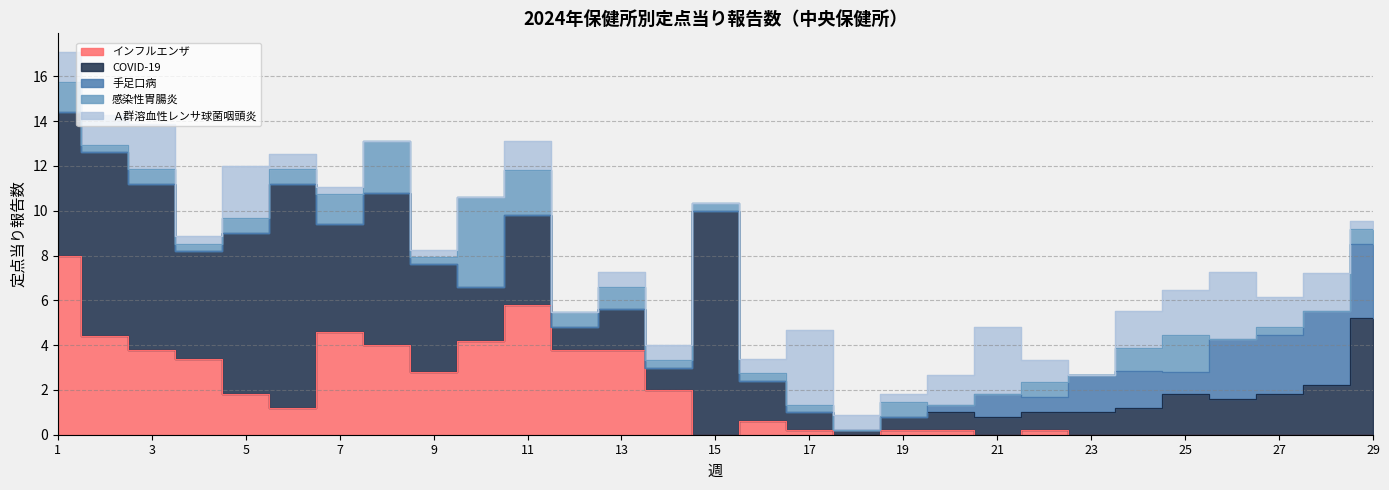

At which label is Ａ群溶血性レンサ球菌咽頭炎 closest to 1?

22